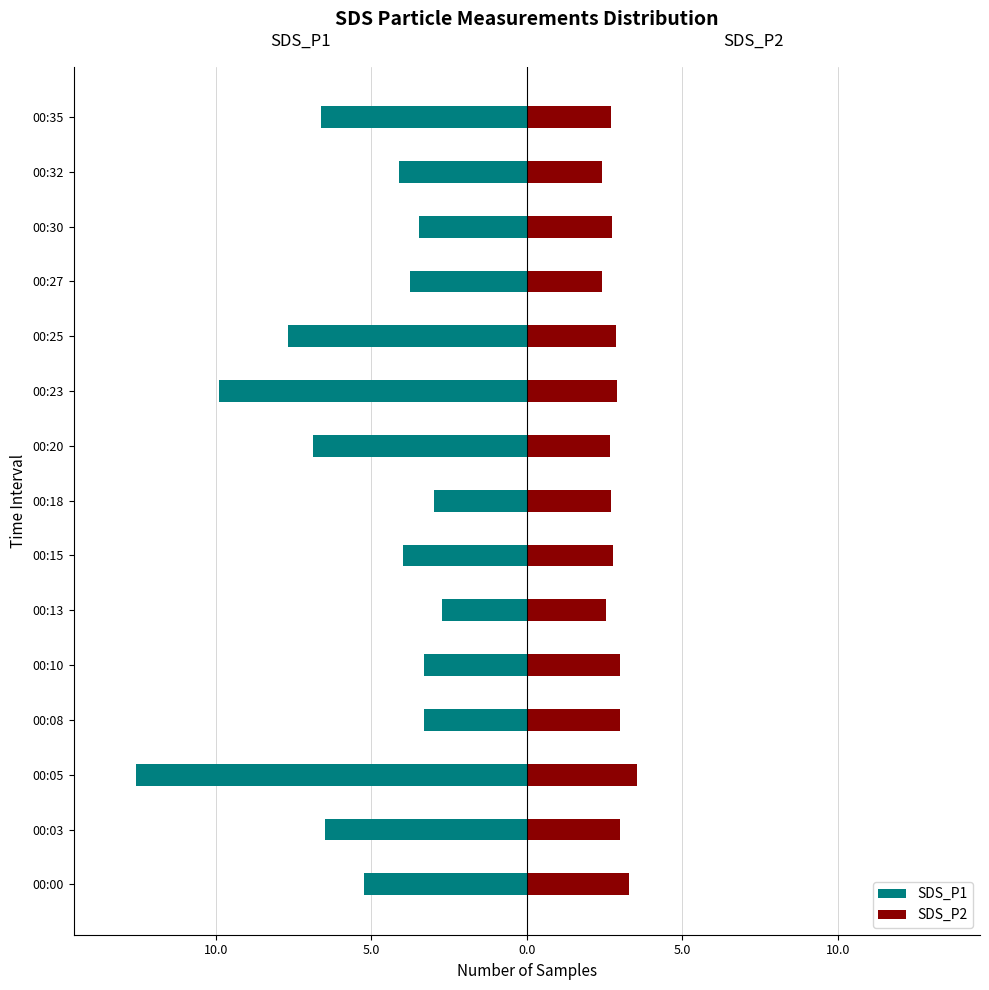

How many bars are there in total?

30